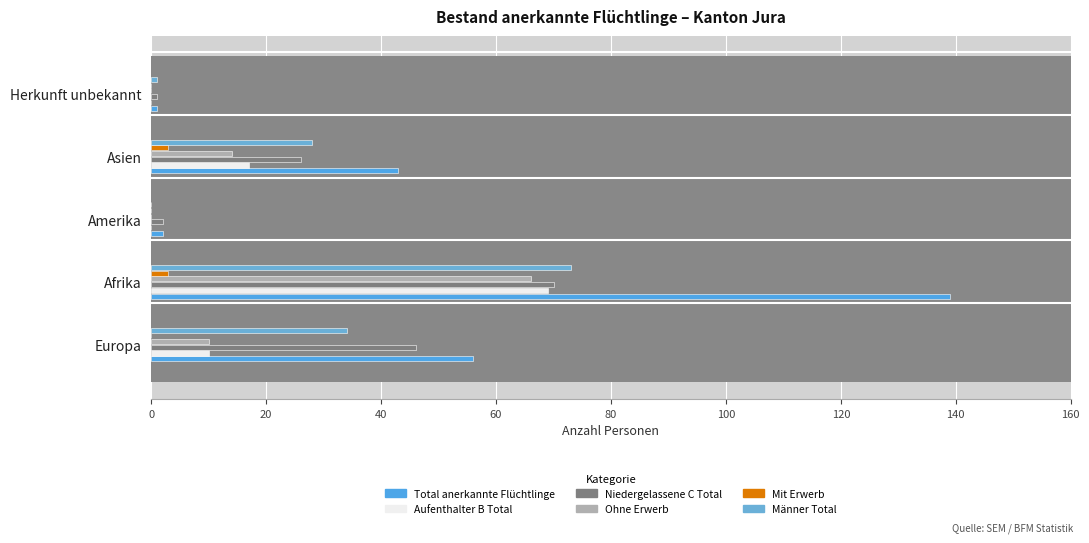

What is the approximate value of Ohne Erwerb at Europa, to the nearest 10?

10